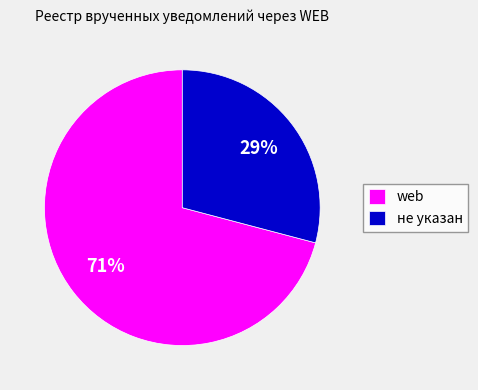

Approximately how many times larger is the value at web compared to не указан?

2.4